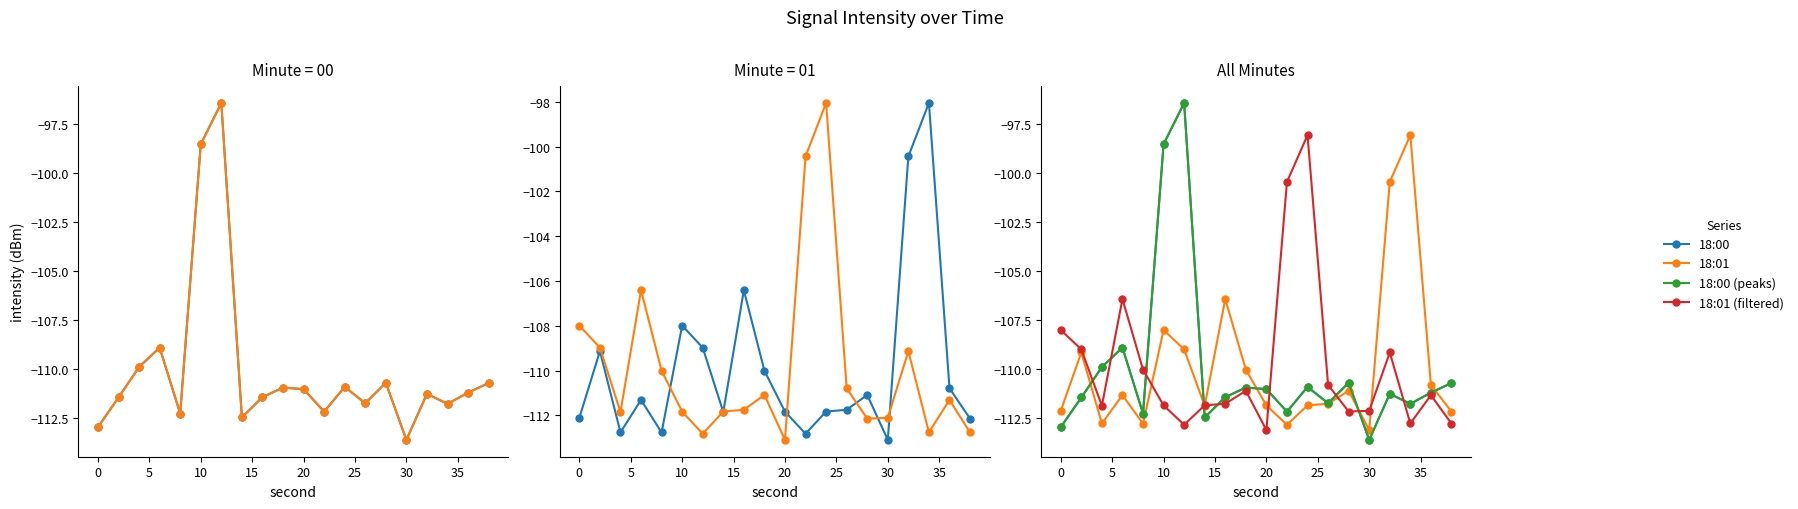

What are all the series names shown in the legend?

18:00, 18:00 (peaks), 18:01, 18:01 (filtered)